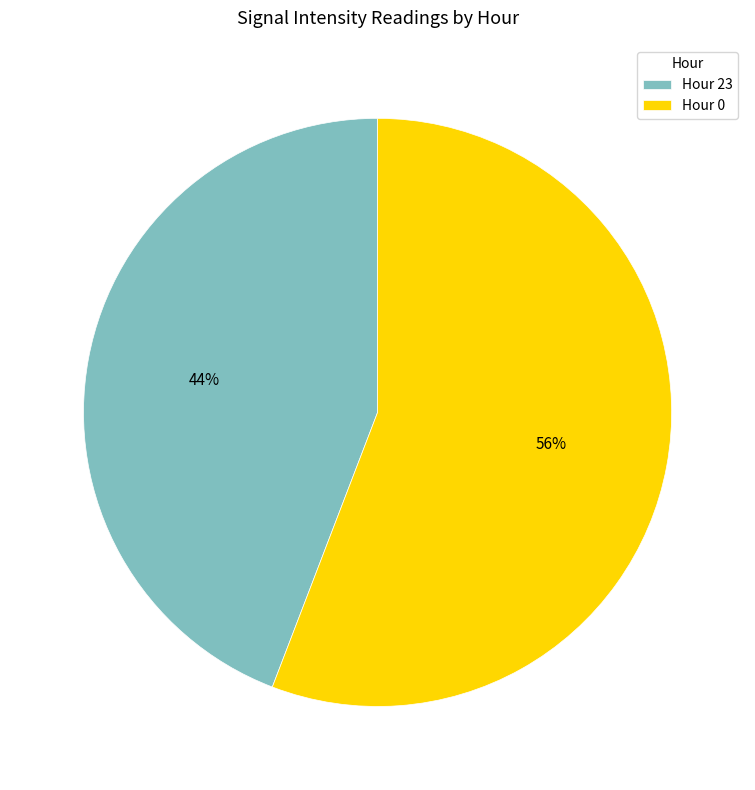

What percentage is the Hour 23 slice, to the nearest percent?

44%